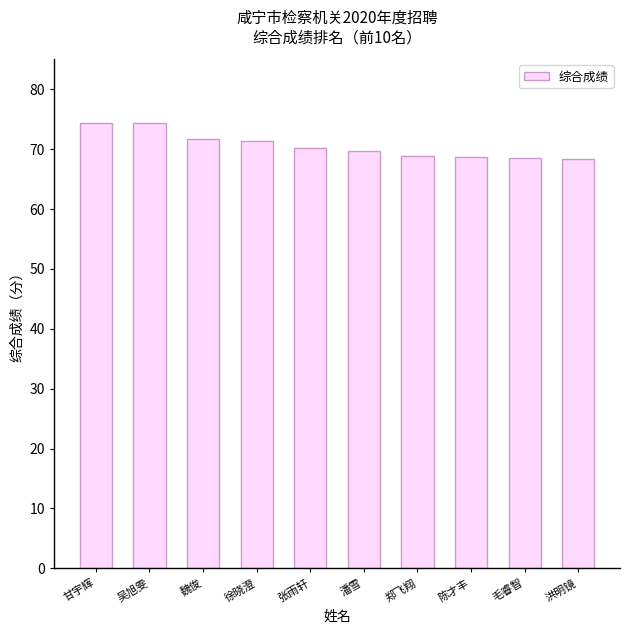

How many series are shown in this chart?

1